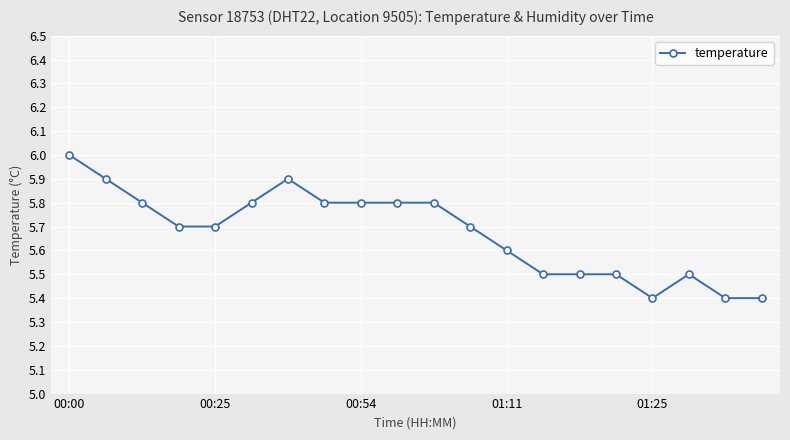

What is the average value?

5.7